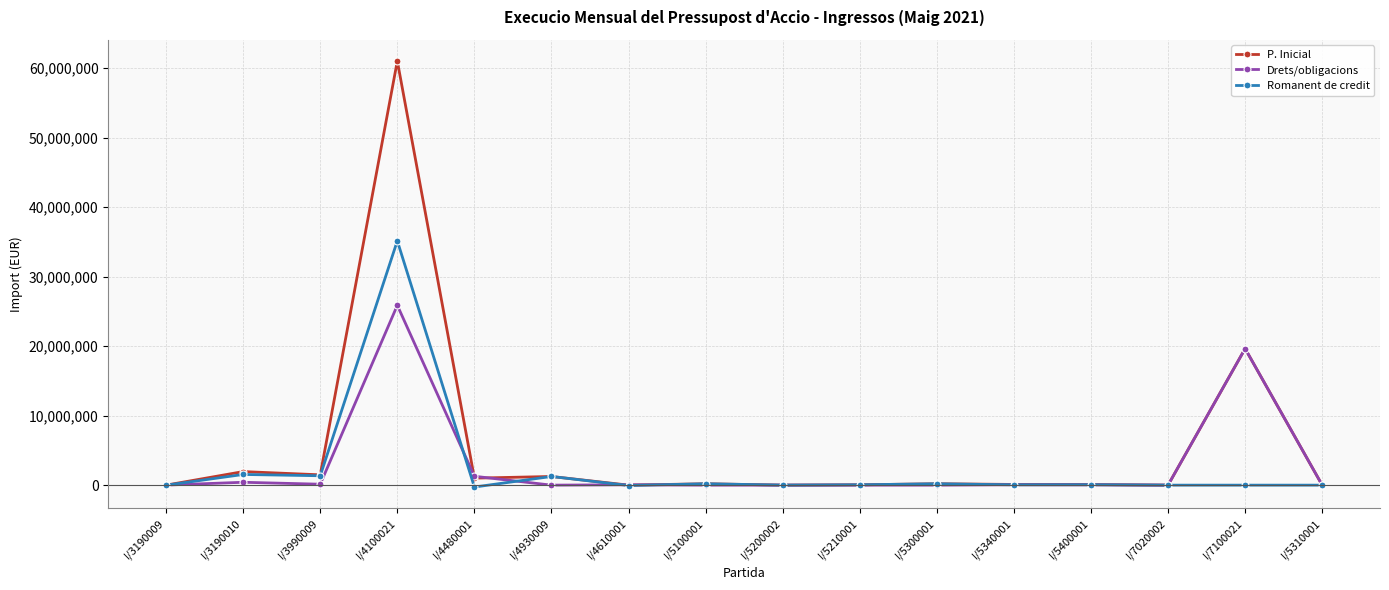

Which series has the largest total across all categories?

P. Inicial